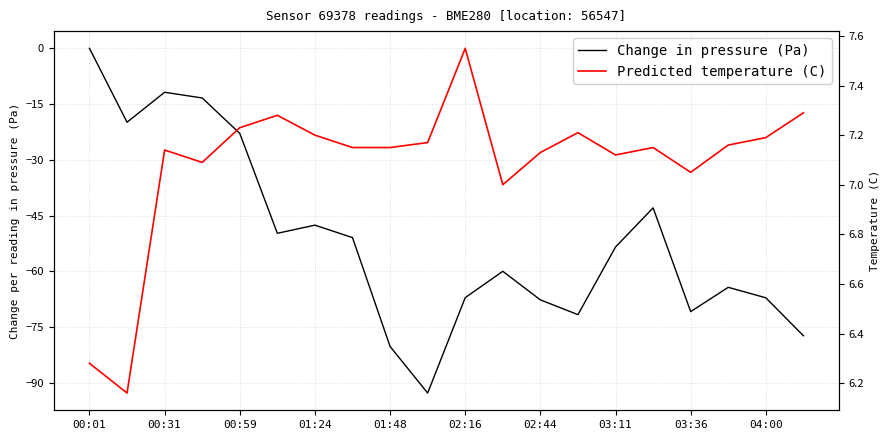

How many data points in Predicted temperature (C) are above 7?

17